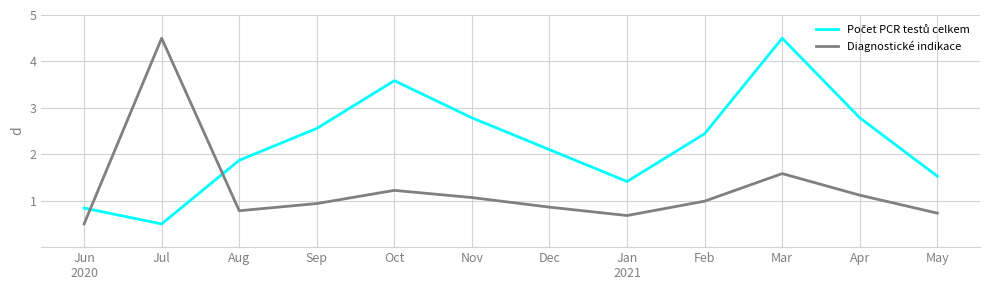

At which label is Diagnostické indikace closest to 2?

Mar